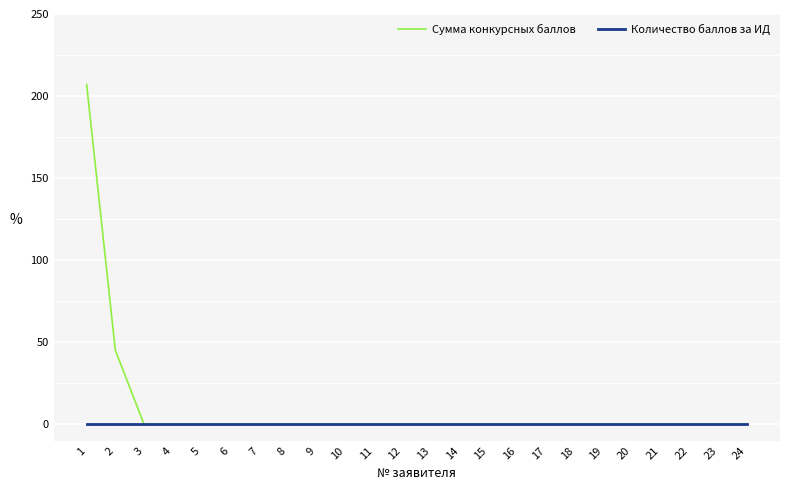

What is the maximum value for Сумма конкурсных баллов?

207